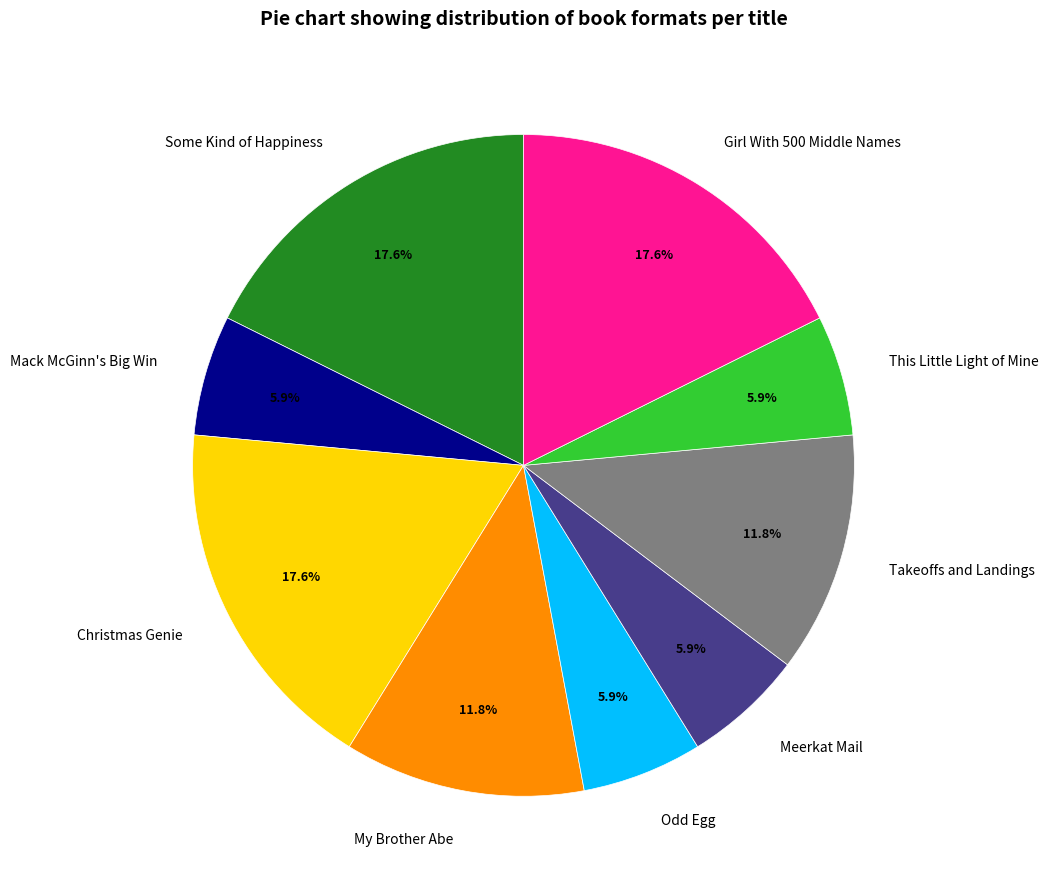

How many slices are in this pie chart?

9